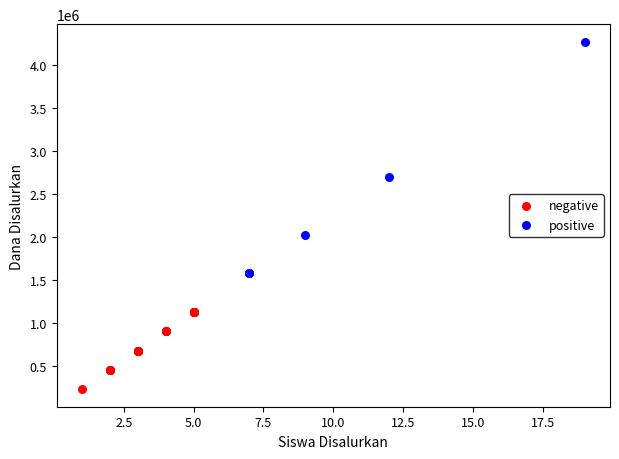

Which series reaches the minimum Y coordinate?

negative